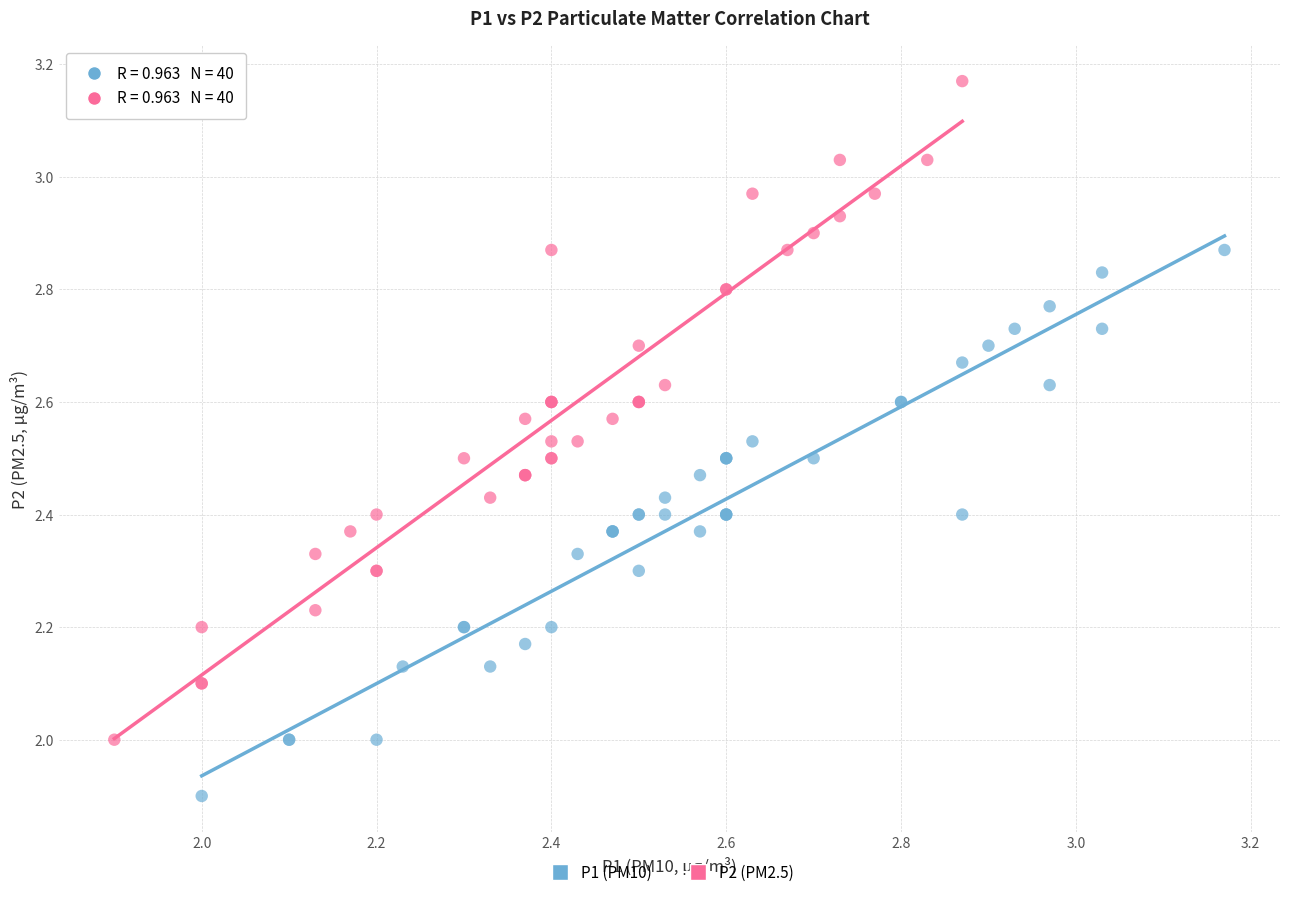

Which series has the widest spread of Y values?

P2 (PM2.5)